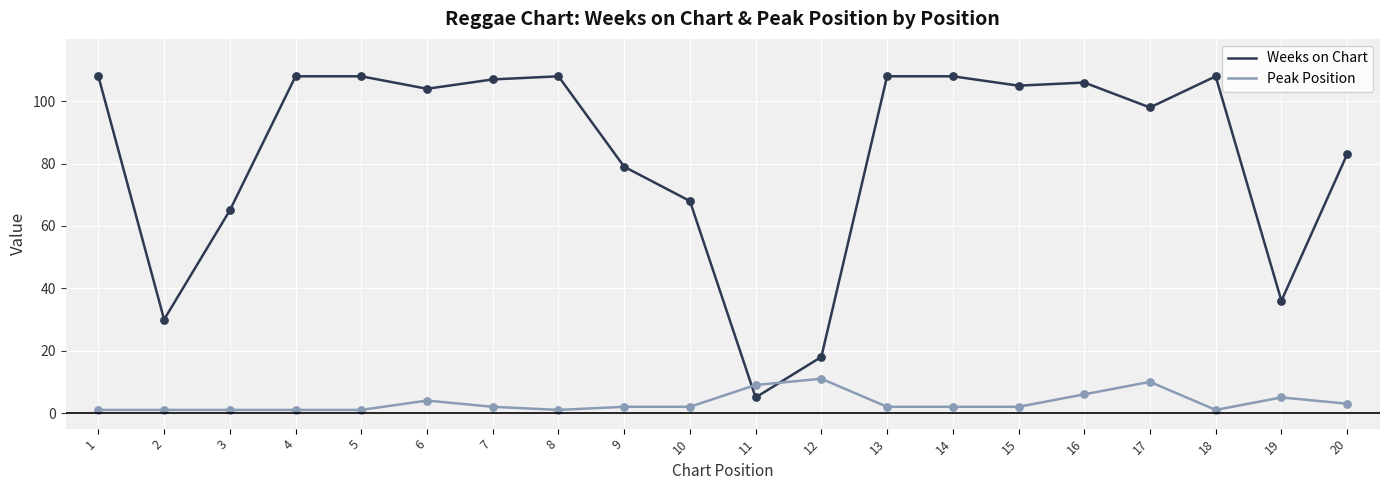

At how many categories does at least one series exceed 21?

18